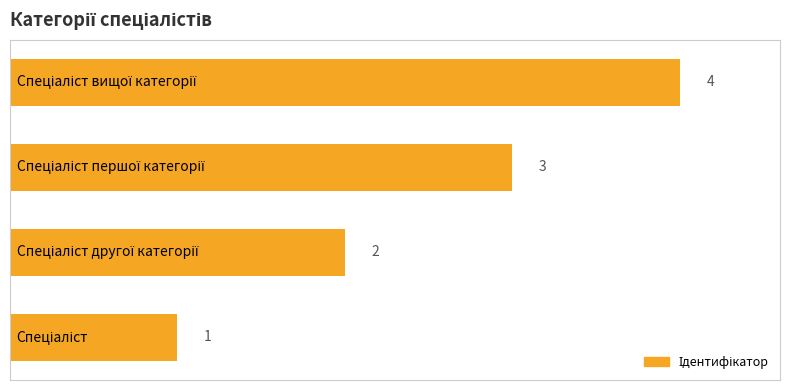

Count the values in the range 2 to 4.

3